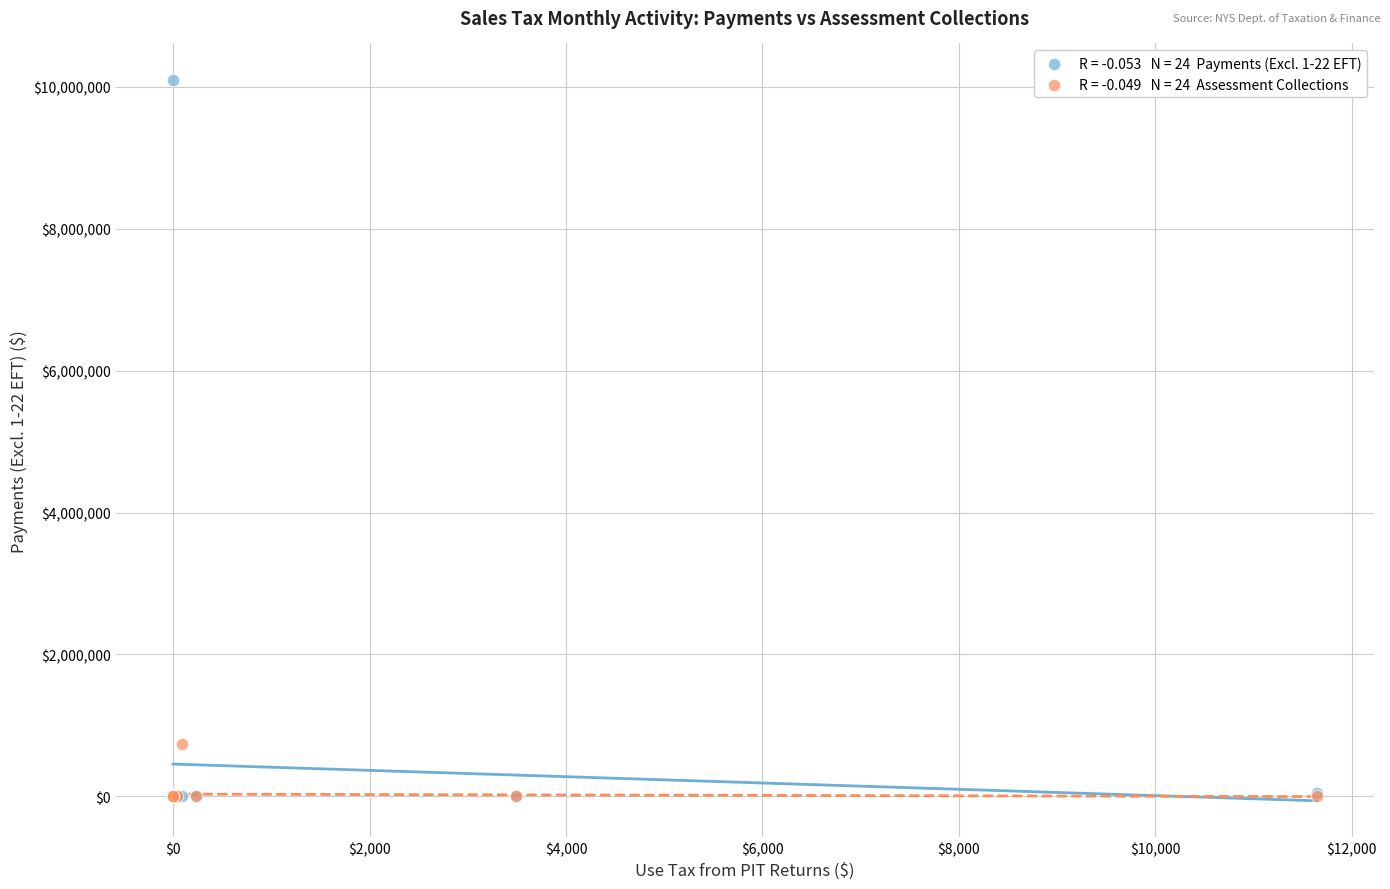

Across all series, what Y value is closest to 5049874?

745104.5